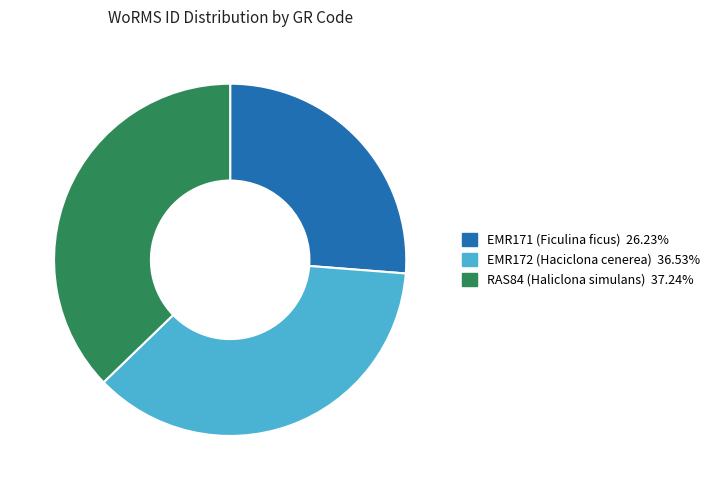

Does RAS84 (Haliclona simulans) account for over 50% of the chart?

No